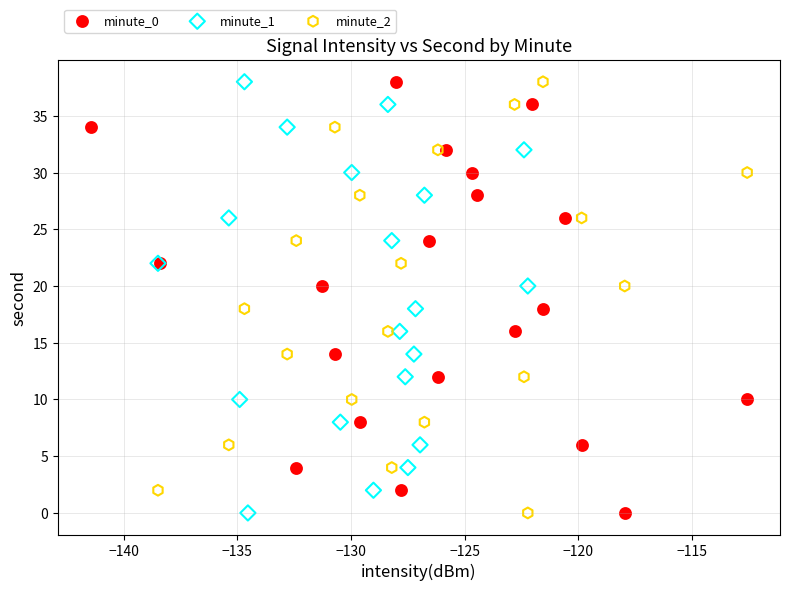

What are all the series names shown in the legend?

minute_0, minute_1, minute_2